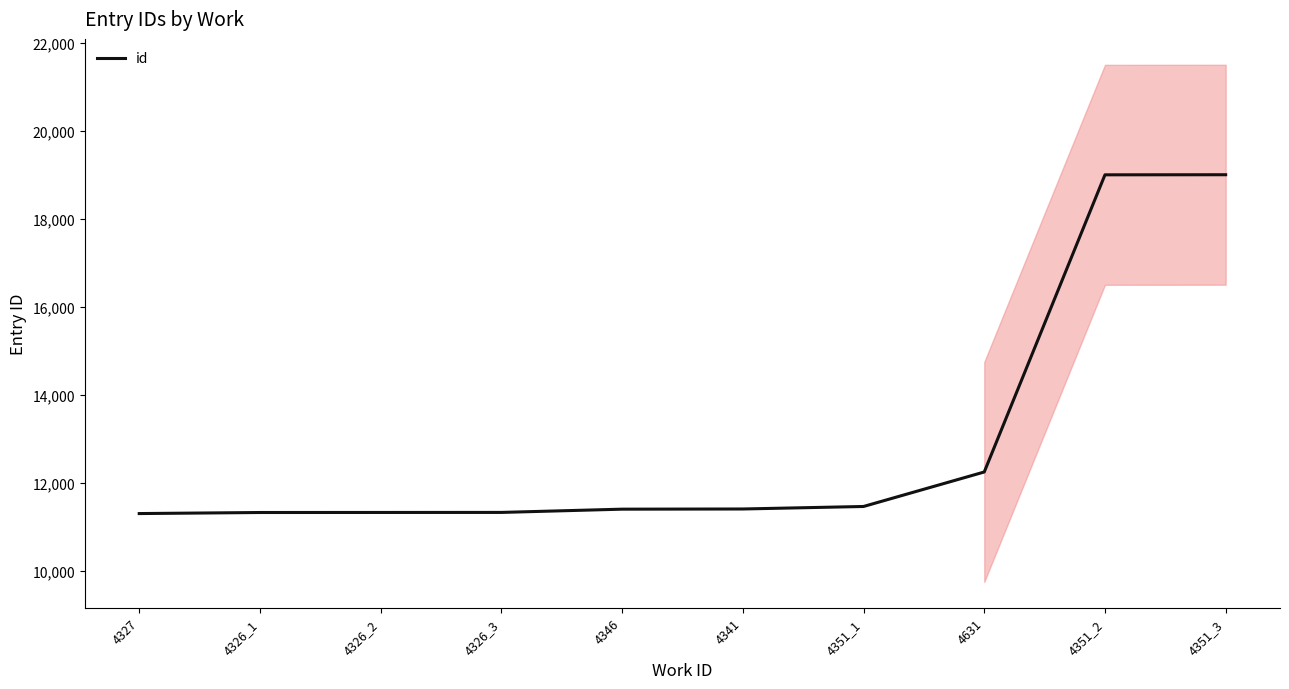

True or false: the data has more than 0 interior local peaks.

False